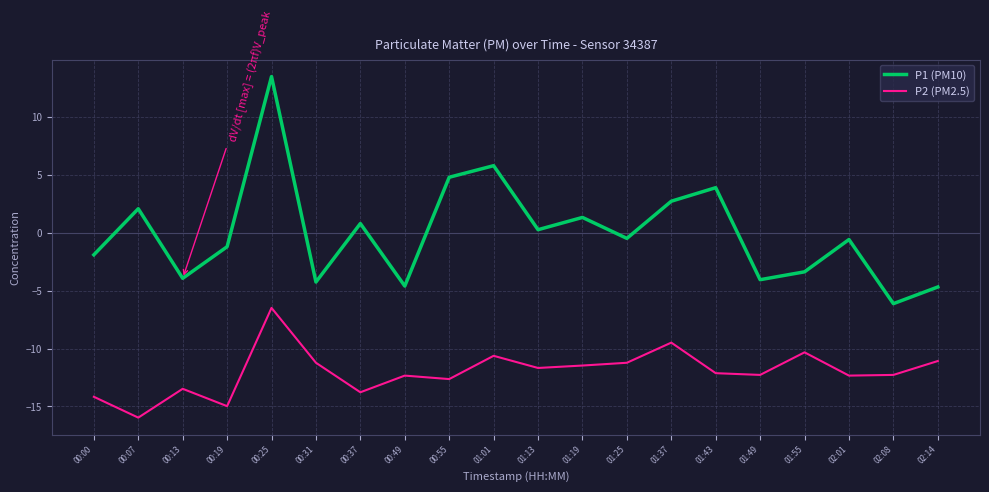

True or false: P2 (PM2.5) and P1 (PM10) intersect in this chart.

False